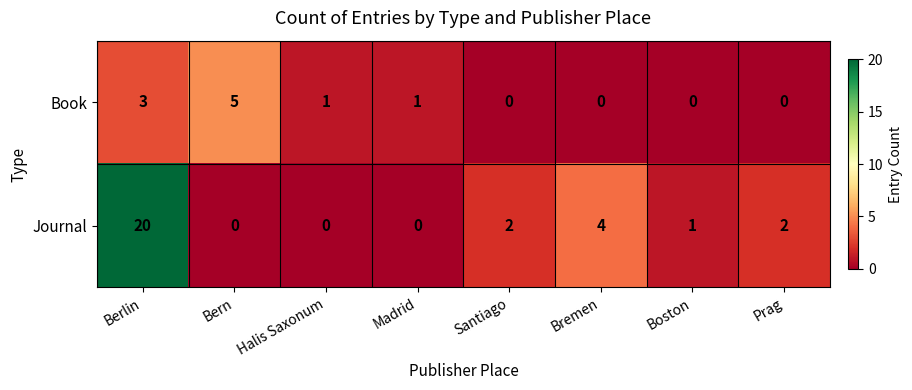

At Berlin, list the series in order from smallest to largest.

Book, Journal